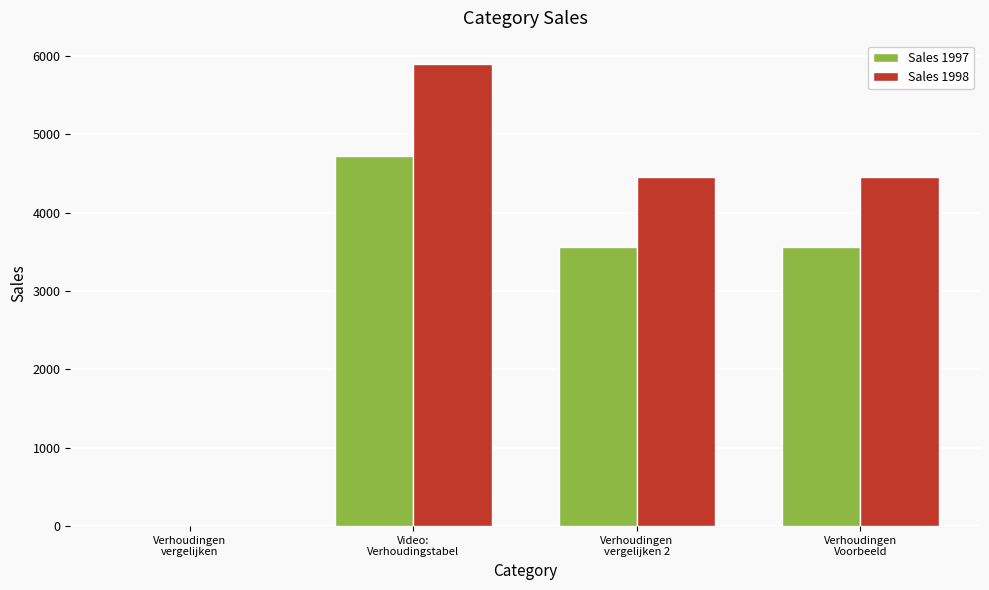

What is the greatest value displayed?

5899.3